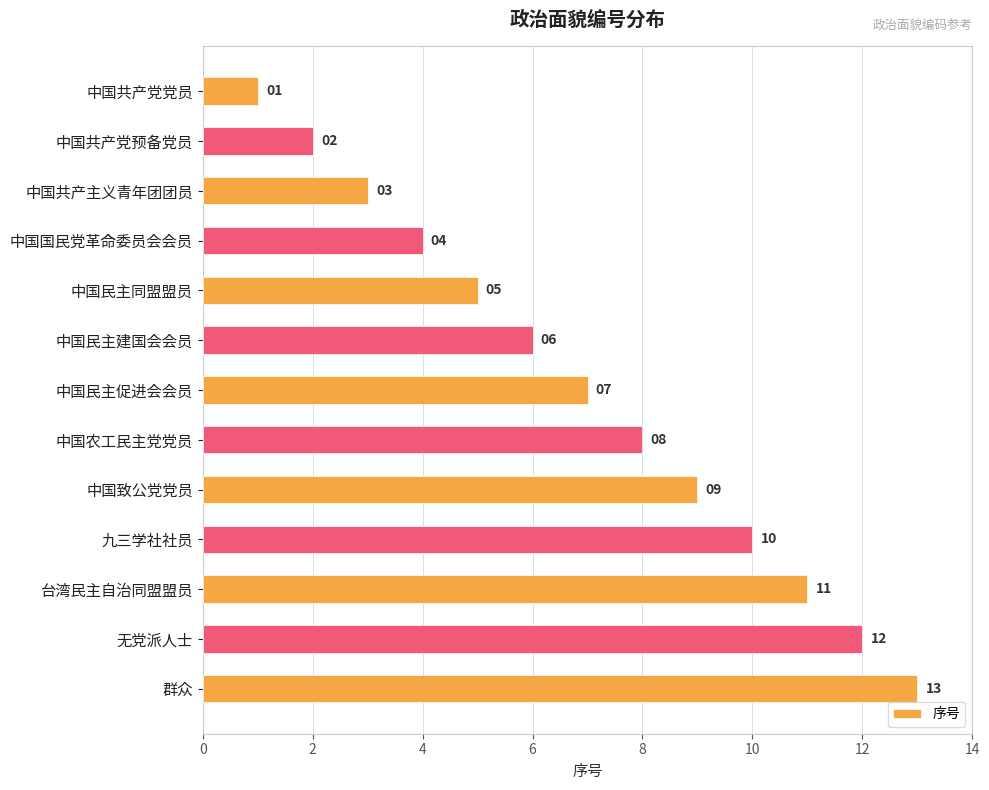

Between 中国民主促进会会员 and 中国共产党预备党员, which is larger?

中国民主促进会会员